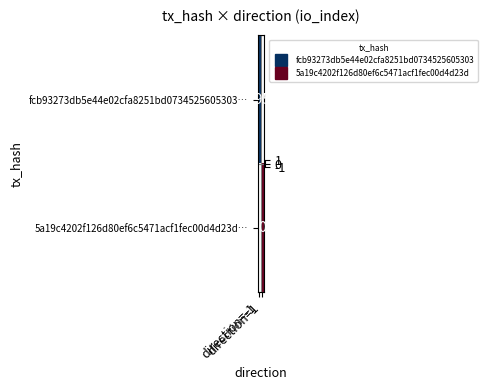

List the series in order of their peak value, lowest first.

fcb93273db5e44e02cfa8251bd0734525605303…, 5a19c4202f126d80ef6c5471acf1fec00d4d23d…